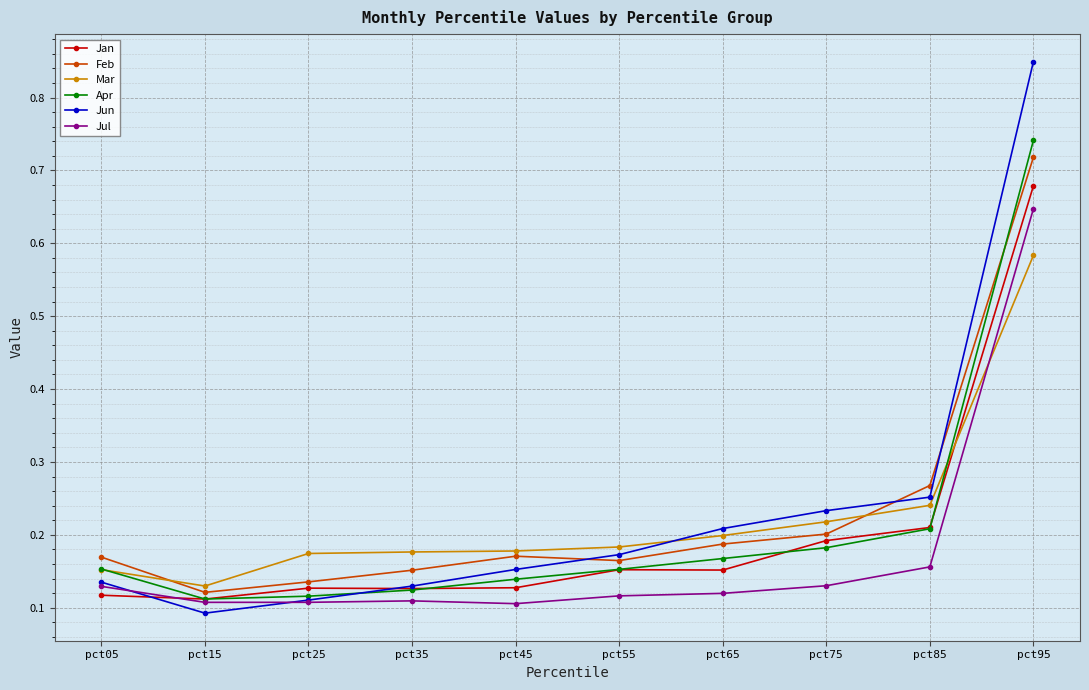

What are all the series names shown in the legend?

Jan, Feb, Mar, Apr, Jun, Jul